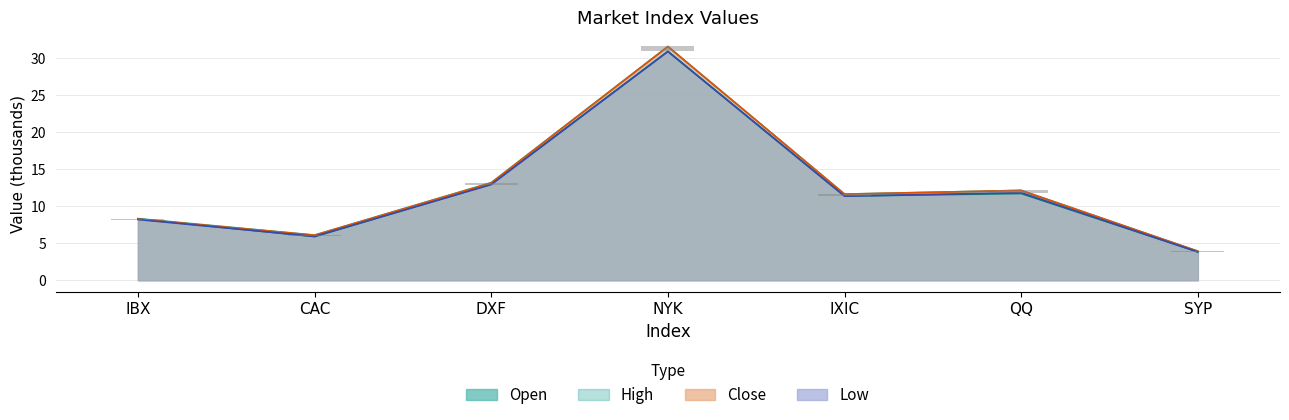

At QQ, list the series in order from smallest to largest.

Open, Low, Close, High